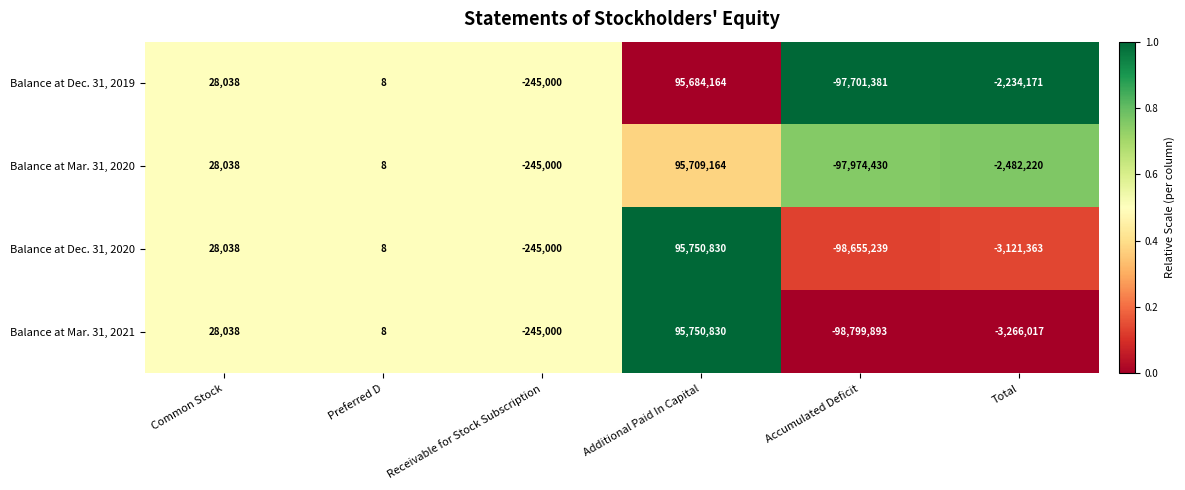

What is the difference between the Balance at Mar. 31, 2021 values at Accumulated Deficit and Receivable for Stock Subscription?

98554893